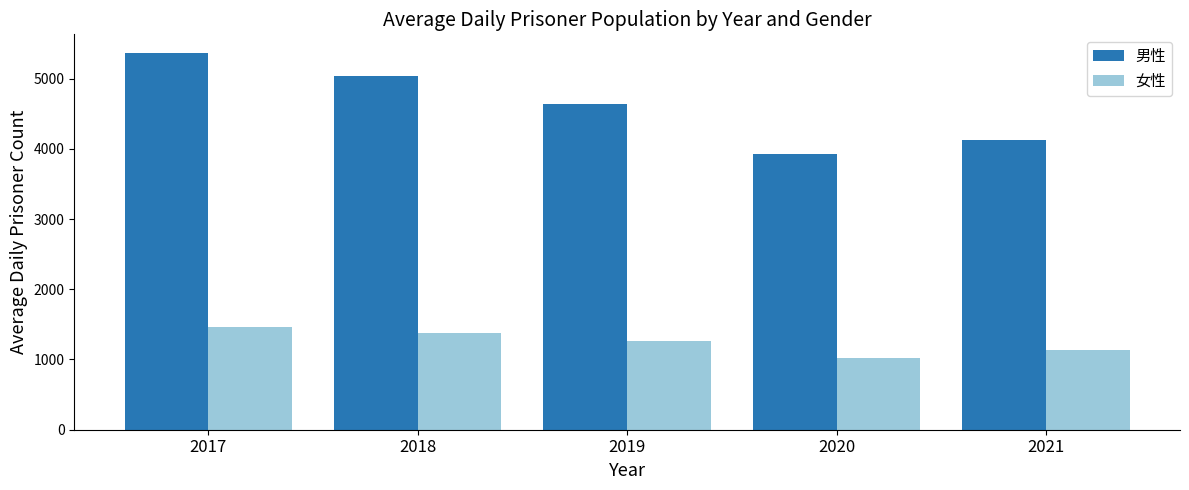

How many values in the 男性 series are below 4633?

2